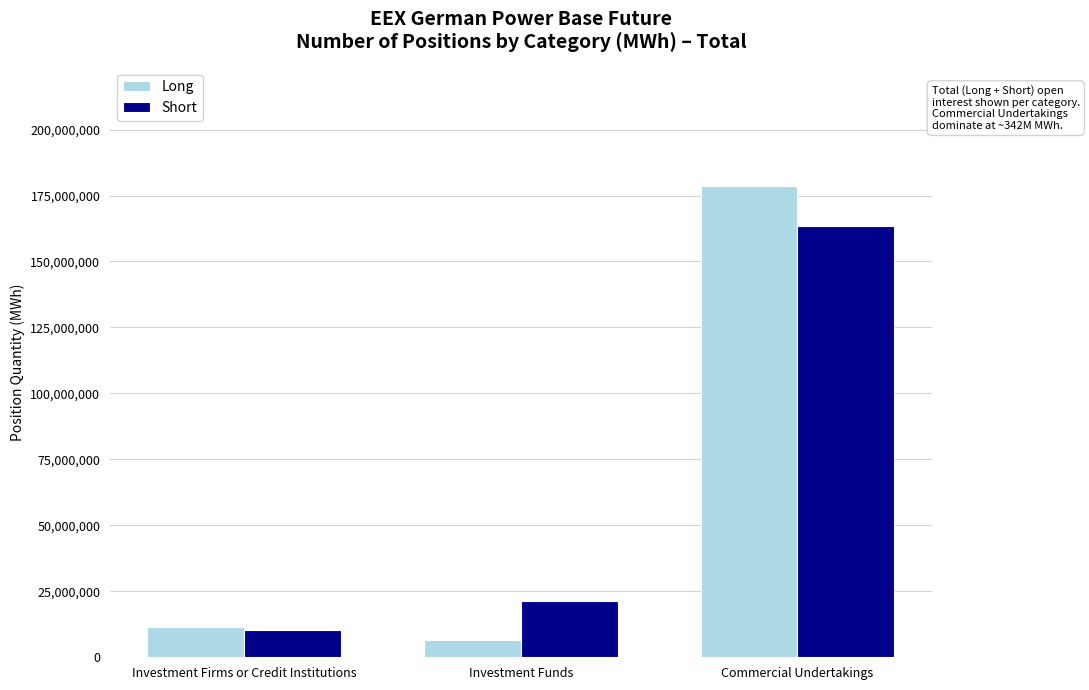

What is the label of the 1st bar from the left?

Investment Firms or Credit Institutions